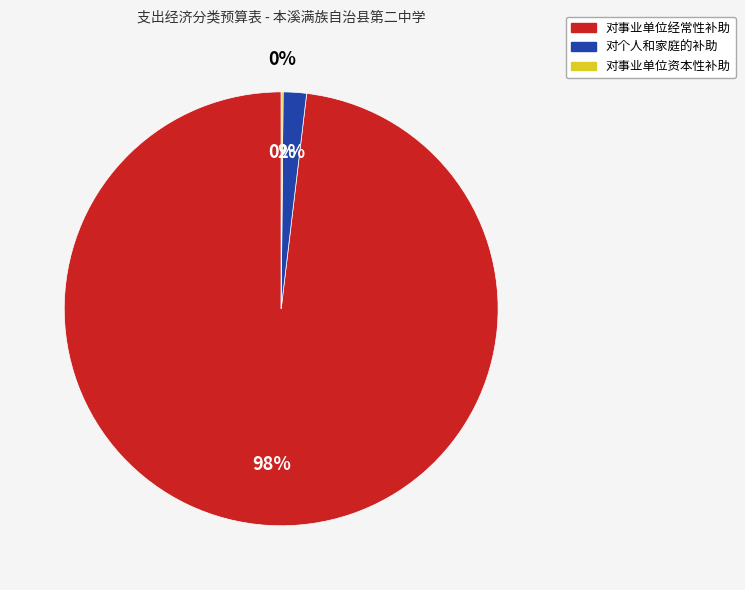

True or false: 对个人和家庭的补助 accounts for 2% of the total.

True